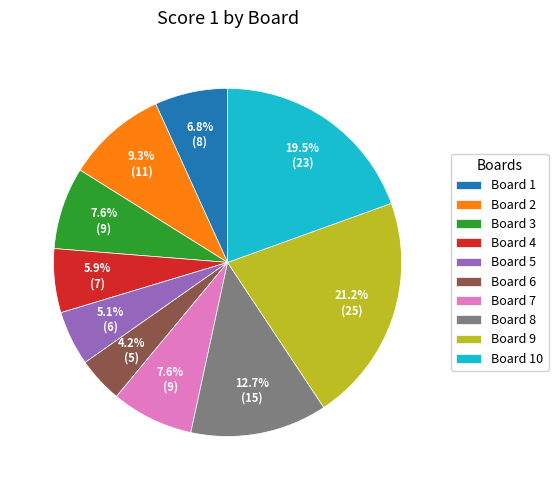

What percentage do Board 4 and Board 8 together represent?

18.6%